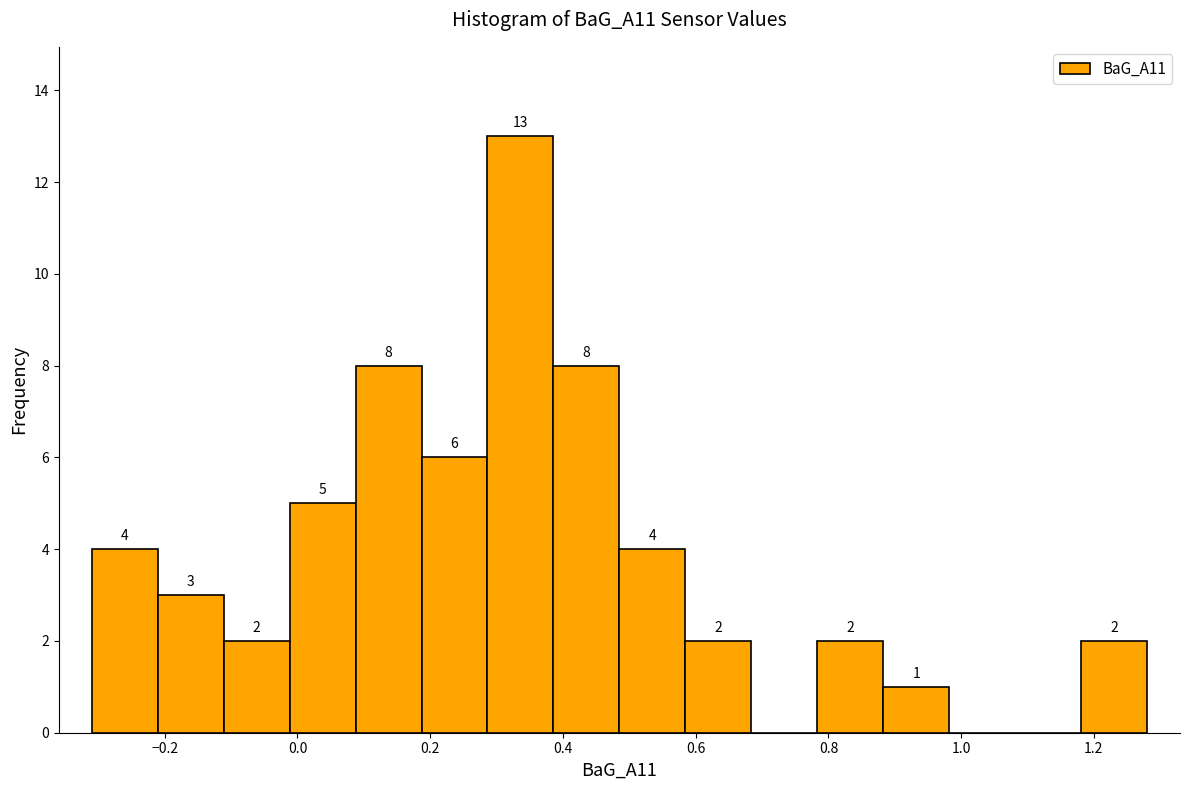

Over which range of the x-axis is the bar tallest?

0.28 to 0.38